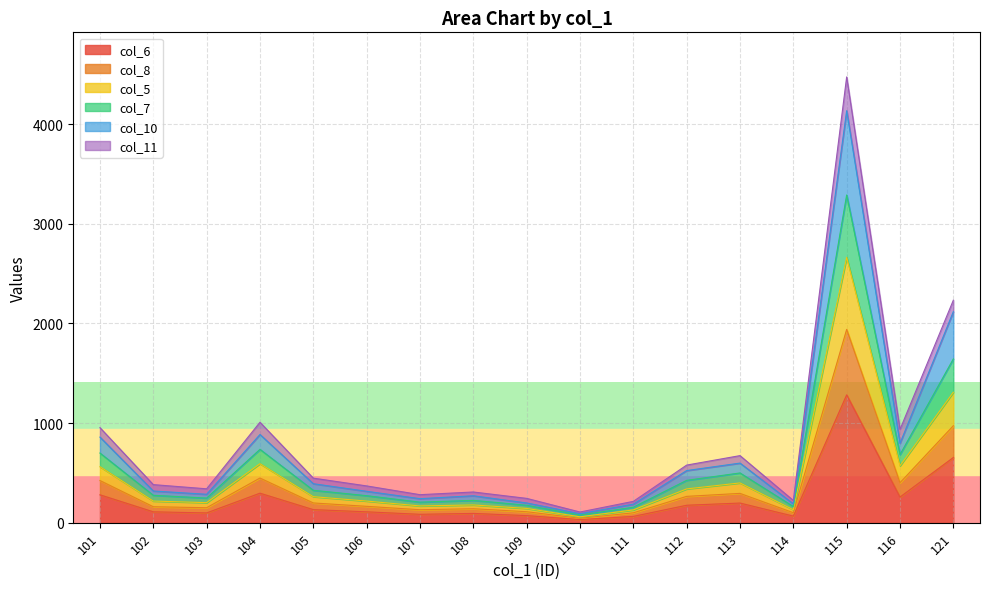

At which category is the sum across all series the highest?

115